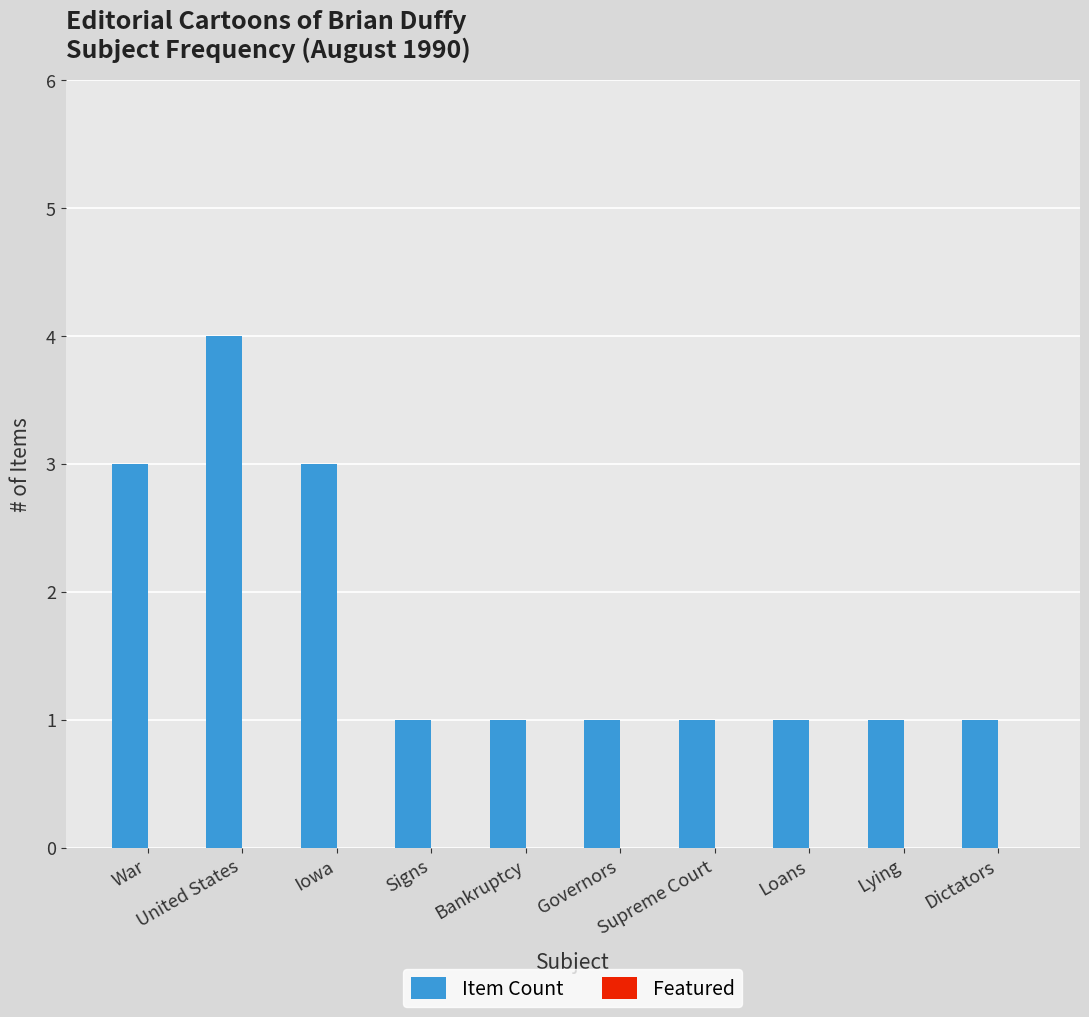

What is the sum of all values?

17